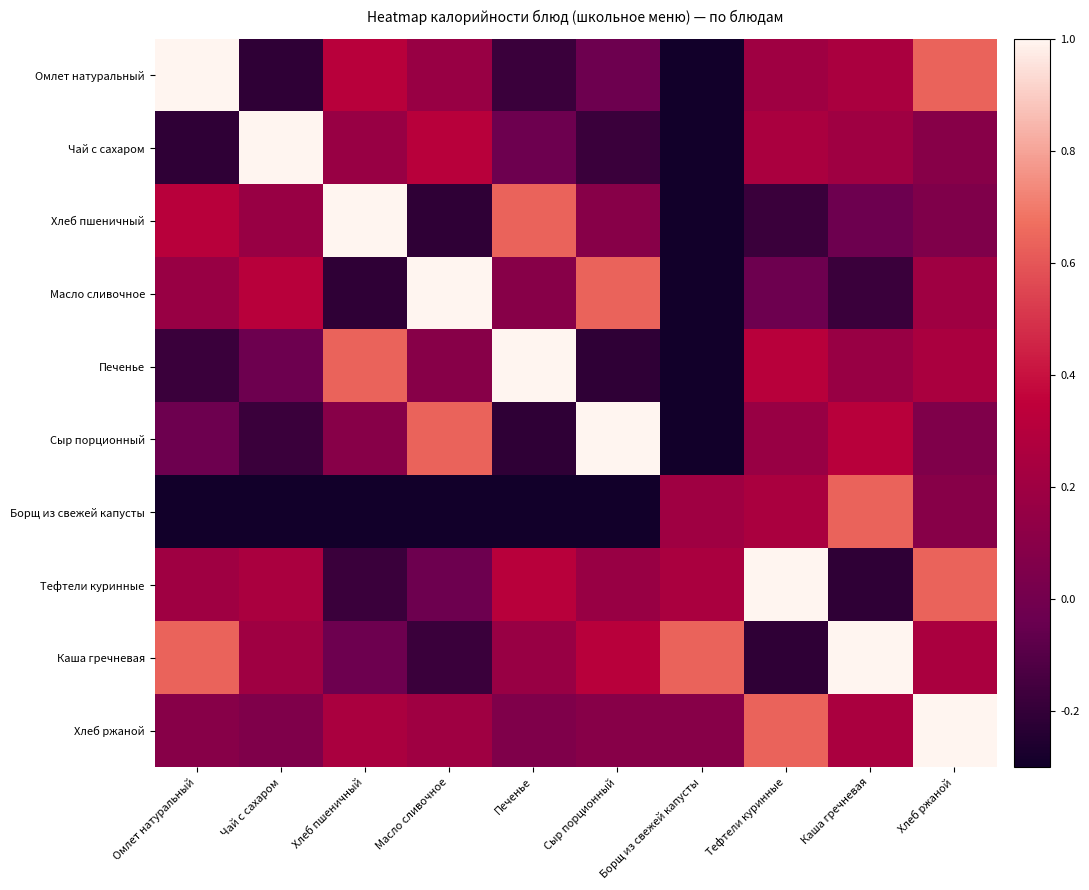

Between Омлет натуральный and Тефтели куринные, which series saw the biggest shift?

Каша гречневая